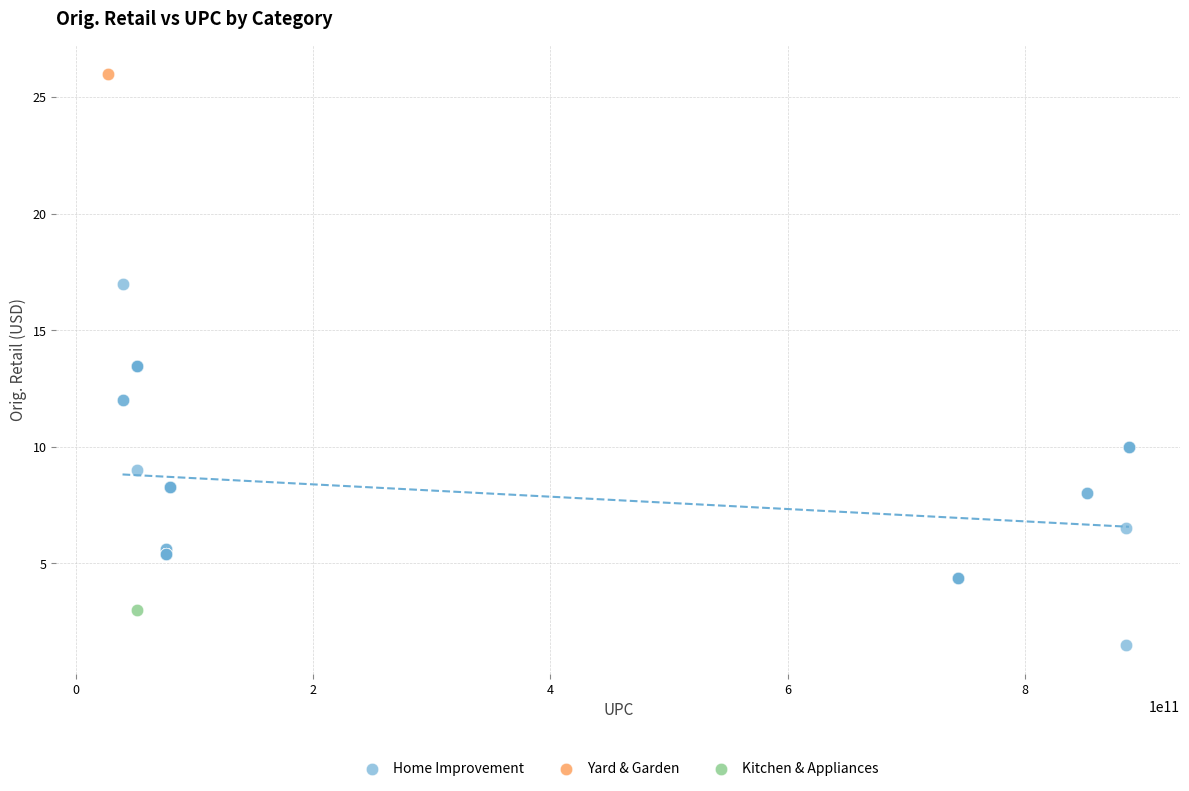

What are all the series names shown in the legend?

Home Improvement, Yard & Garden, Kitchen & Appliances